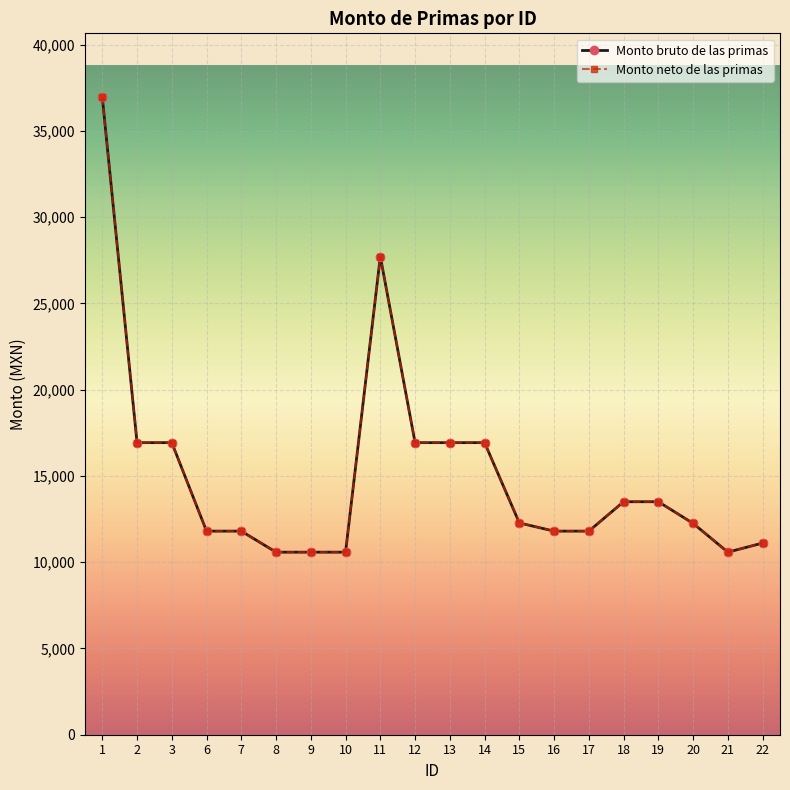

How many interior local peaks does the Monto neto de las primas series have?

1